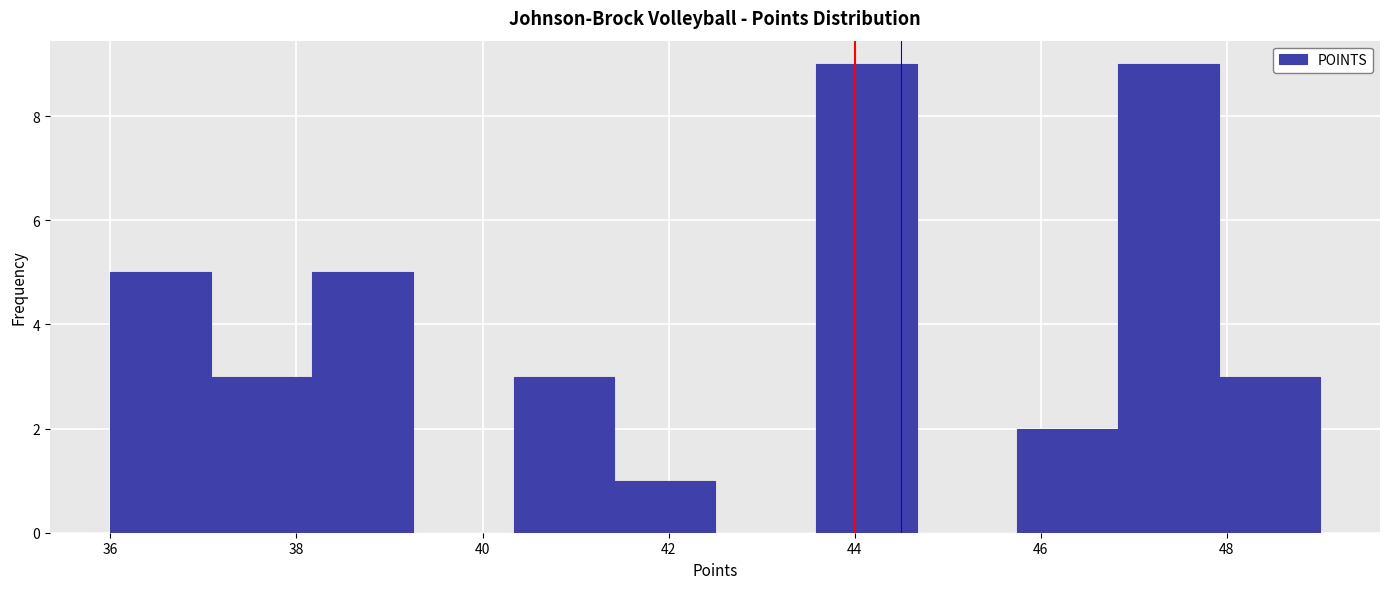

Reading left to right, list every bar in this chart as the range it spans on the x-axis followed by its height. Neither the bar edges nor the heights are printed on the chart, so give them approximately, as read against the axes.

36.0 to 37.0: 5
37.0 to 38.2: 3
38.2 to 39.2: 5
39.2 to 40.4: 0
40.4 to 41.4: 3
41.4 to 42.6: 1
42.6 to 43.6: 0
43.6 to 44.6: 9
44.6 to 45.8: 0
45.8 to 46.8: 2
46.8 to 48.0: 9
48.0 to 49.0: 3